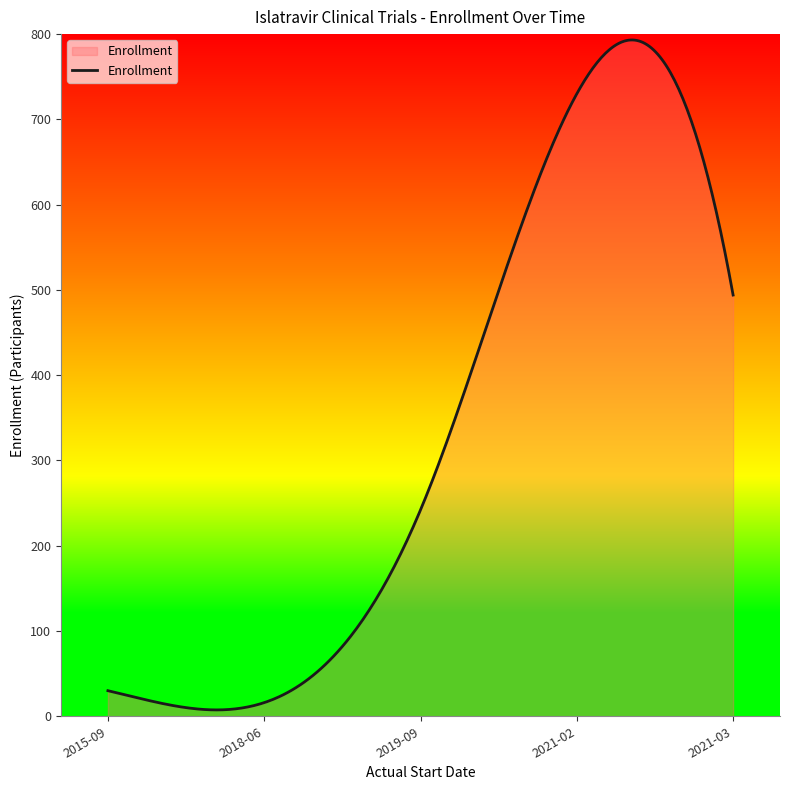

What is the maximum value shown in the chart?

793.1